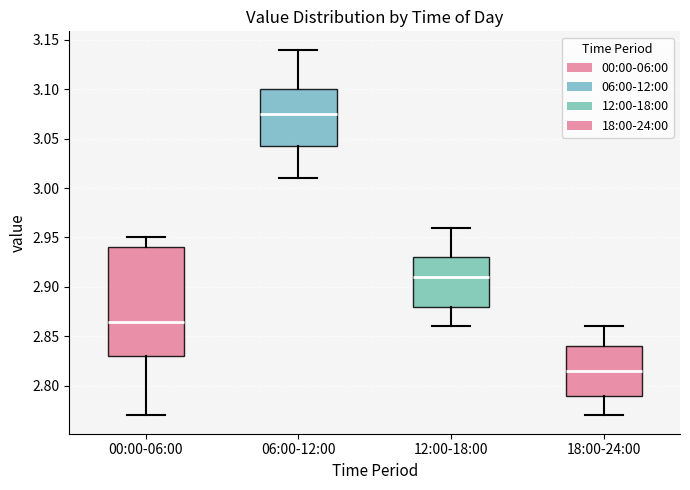

Which box's median line is the highest?

06:00-12:00